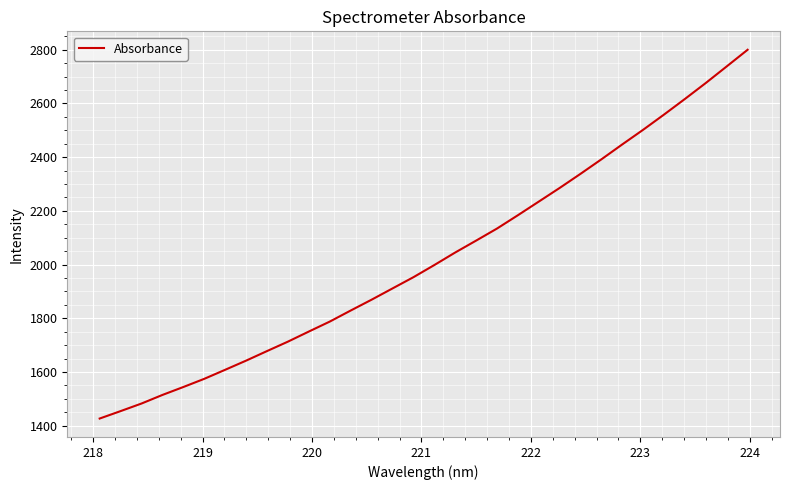

Reading left to right, list all the values displayed in this chart.

1426.8	1454.4	1482.6	1514.6	1544.1	1574.6	1608.3	1642.4	1678.0	1713.1	1750.7	1787.8	1828.9	1869.2	1911.1	1952.9	1998.2	2044.9	2089.2	2134.1	2183.7	2234.4	2285.3	2337.9	2392.0	2447.5	2502.0	2558.7	2616.8	2676.2	2737.8	2799.7